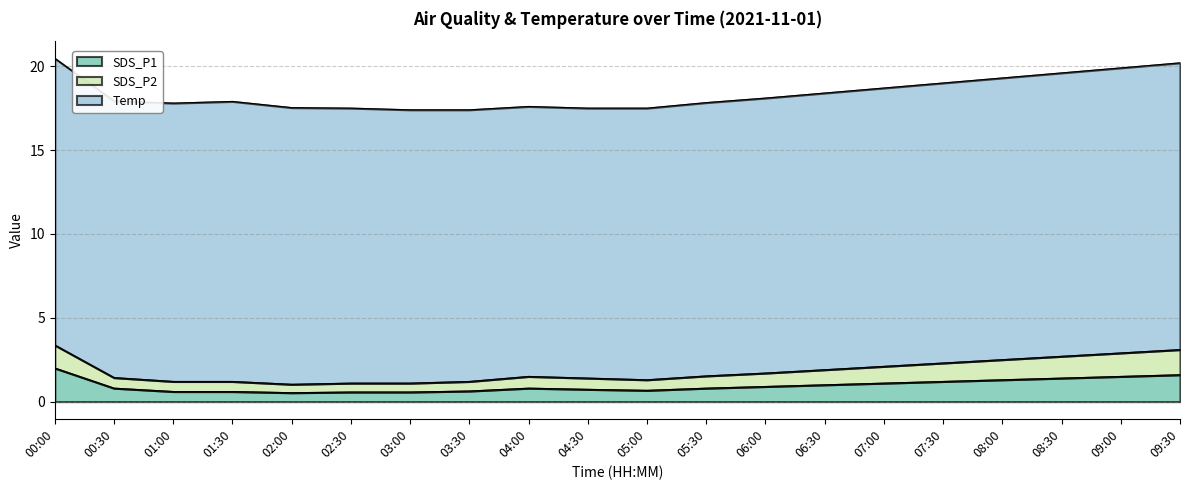

Is the value of SDS_P1 at 07:00 greater than the value of SDS_P2 at 07:00?

No